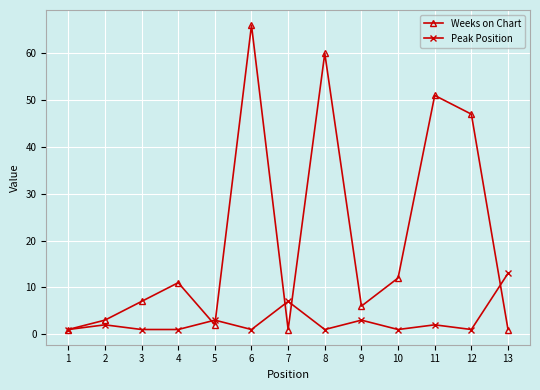

Between 3 and 8, which series saw the biggest shift?

Weeks on Chart